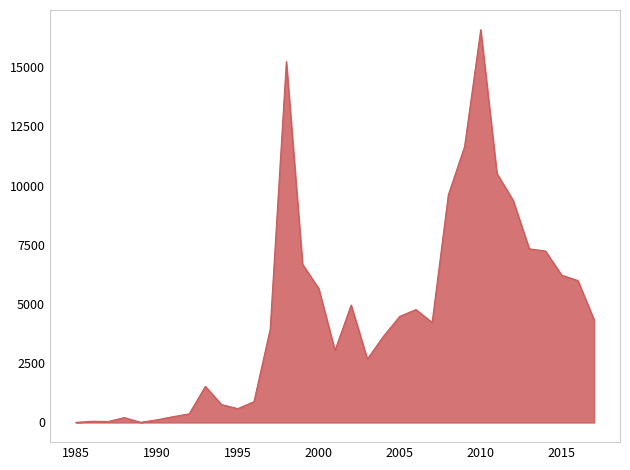

What is the greatest value displayed?

16590